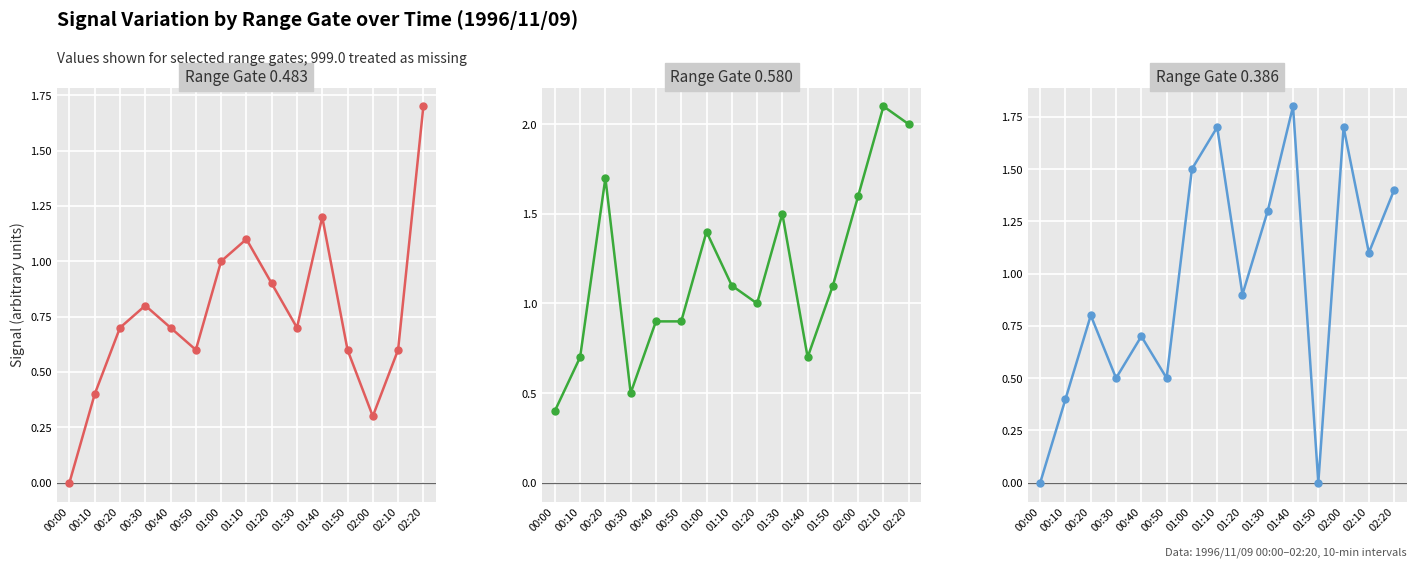

What is the sum of the 0.483 values at 00:50 and 01:20?

1.5